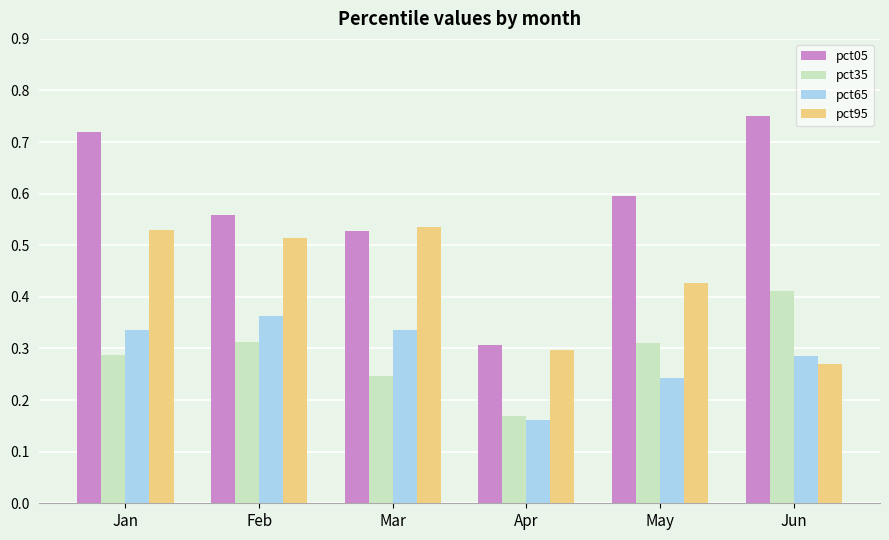

At which category is the sum across all series the highest?

Jan